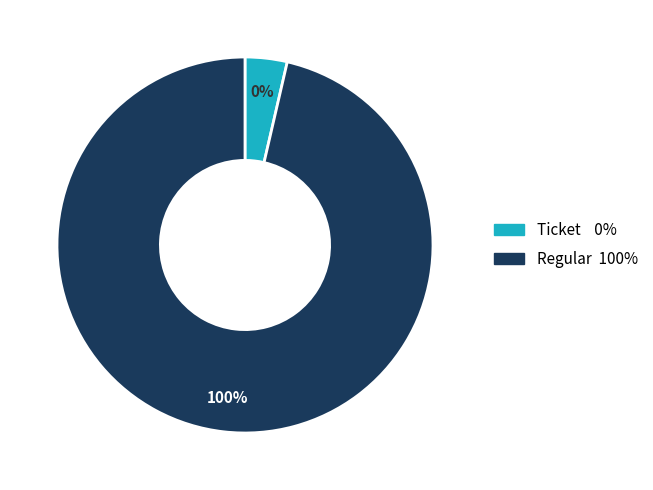

Which category has the smallest portion of the pie?

tx_type_Ticket